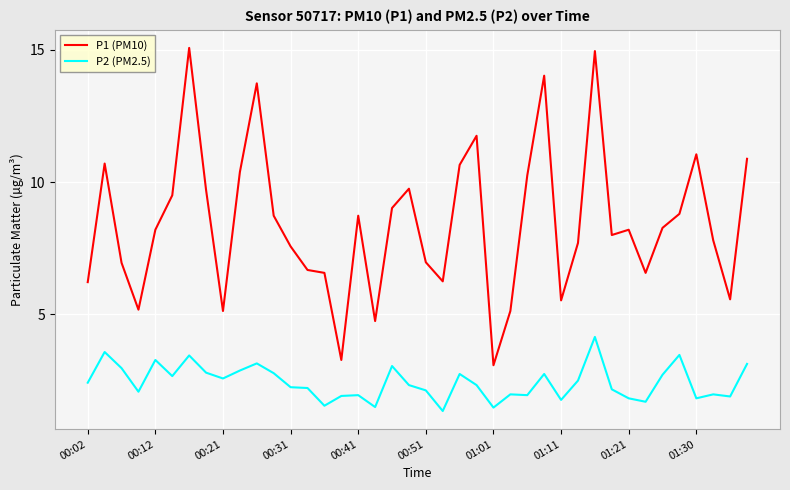

True or false: P1 (PM10) and P2 (PM2.5) cross at least once.

False